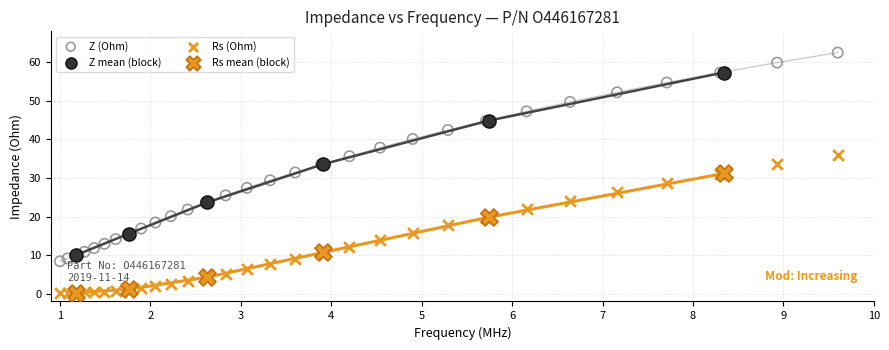

Which series reaches the maximum Y coordinate?

Z (Ohm)